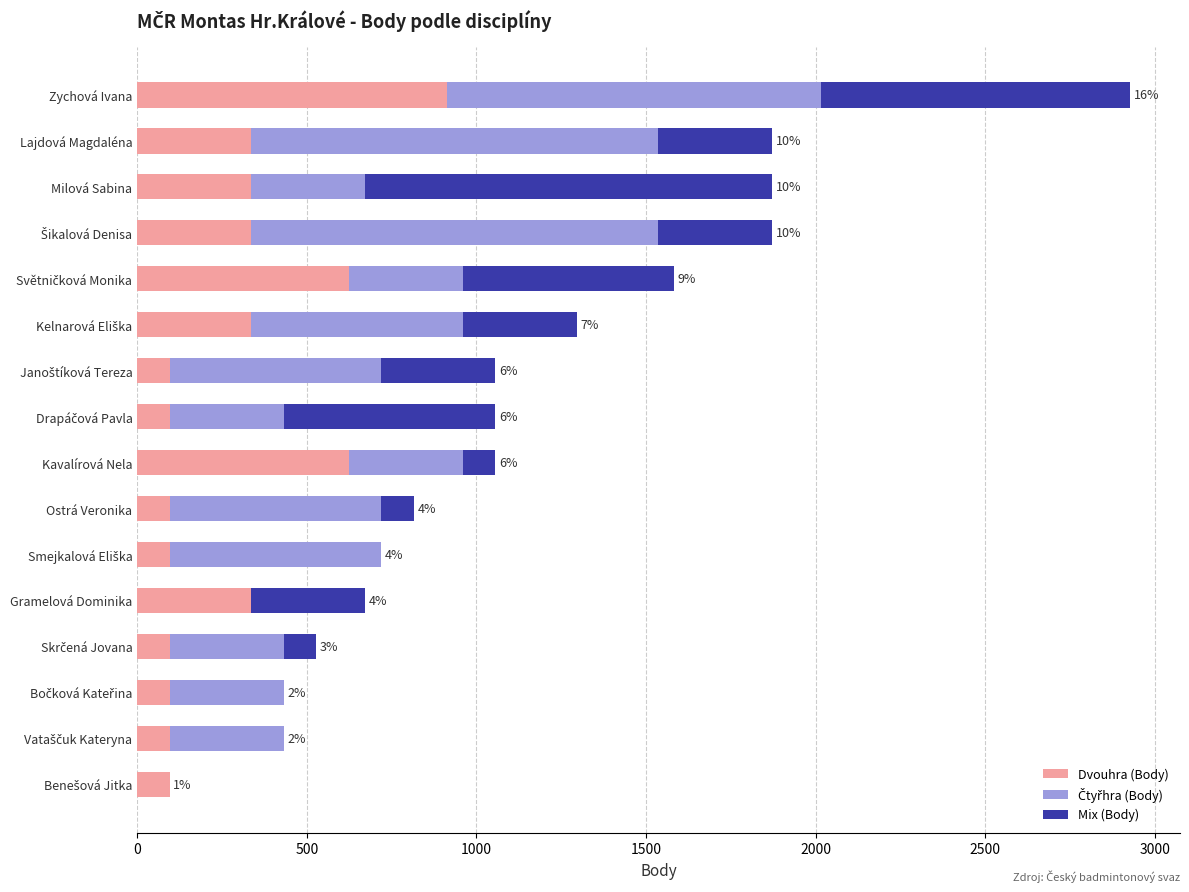

At which category is the sum across all series the highest?

Zychová Ivana